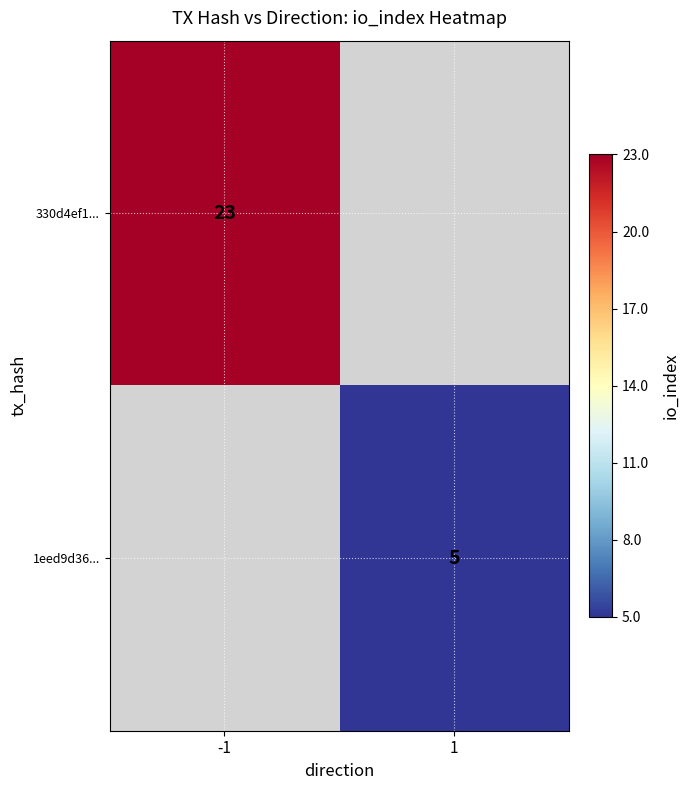

Is it true that 330d4ef1... equals 23 at -1?

True